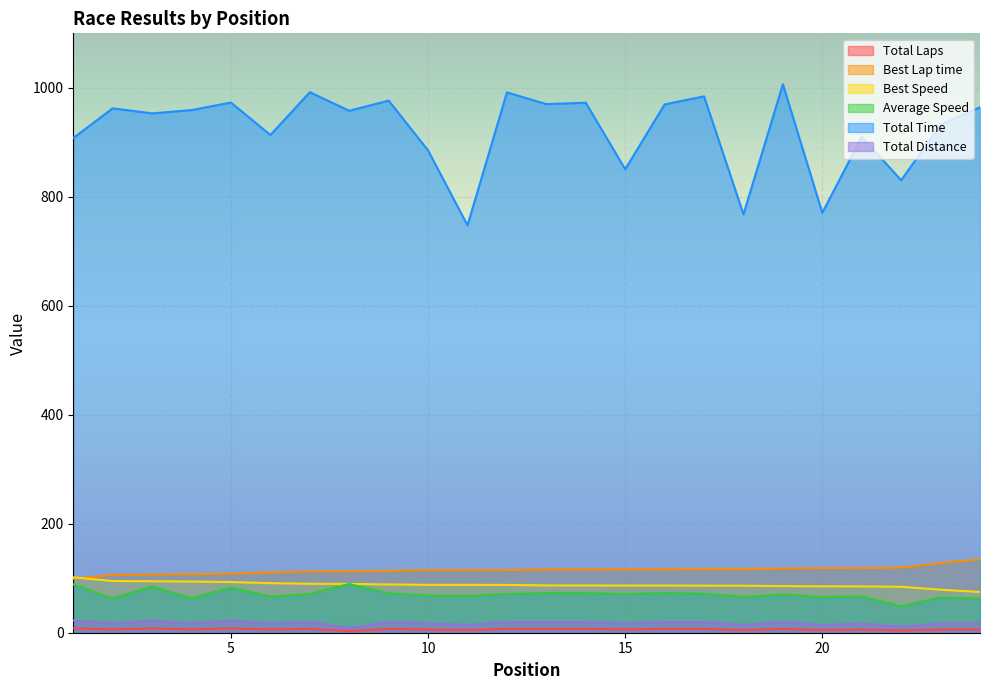

What is the spread (max minus min) of values at 1?

899.9